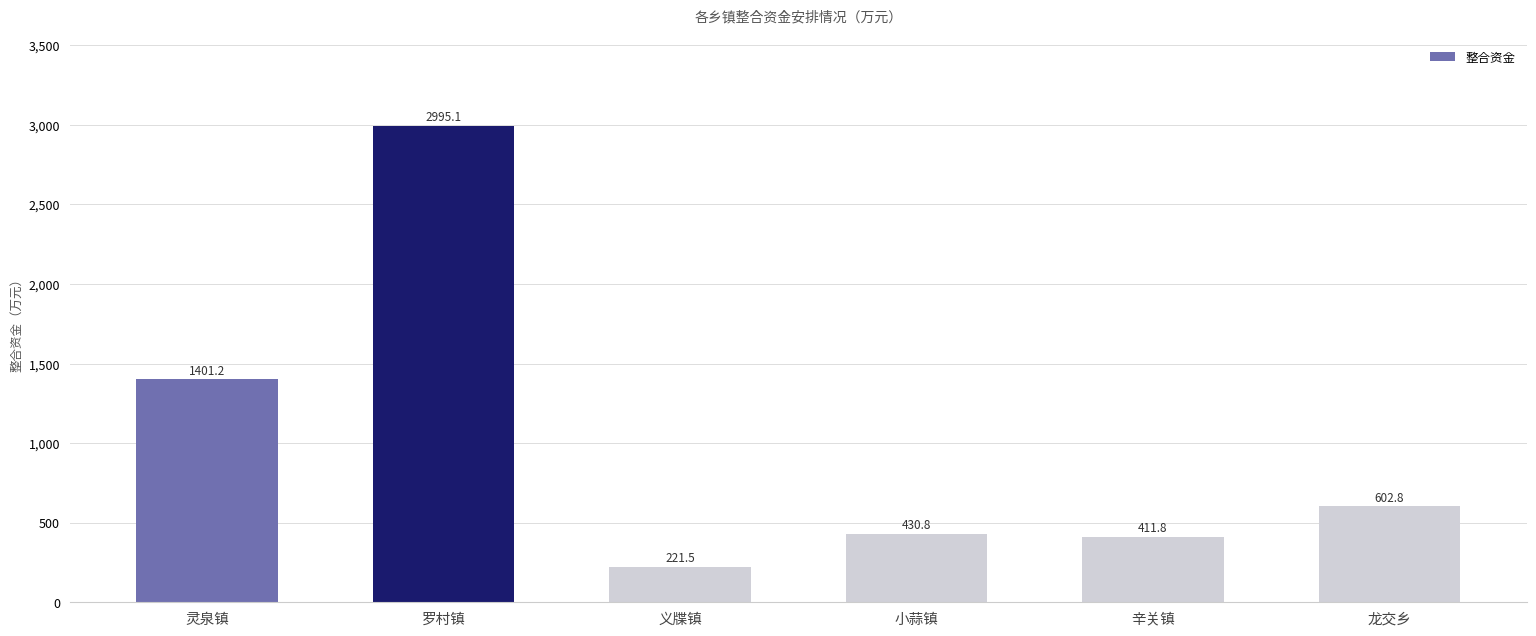

What is the label of the 3rd bar from the left?

义牒镇